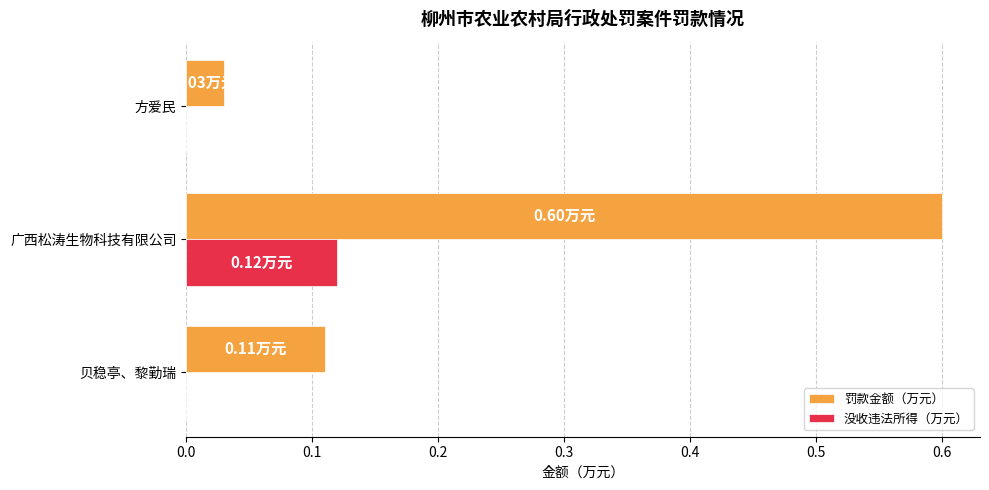

At which category does the chart reach its peak across all series?

广西松涛生物科技有限公司